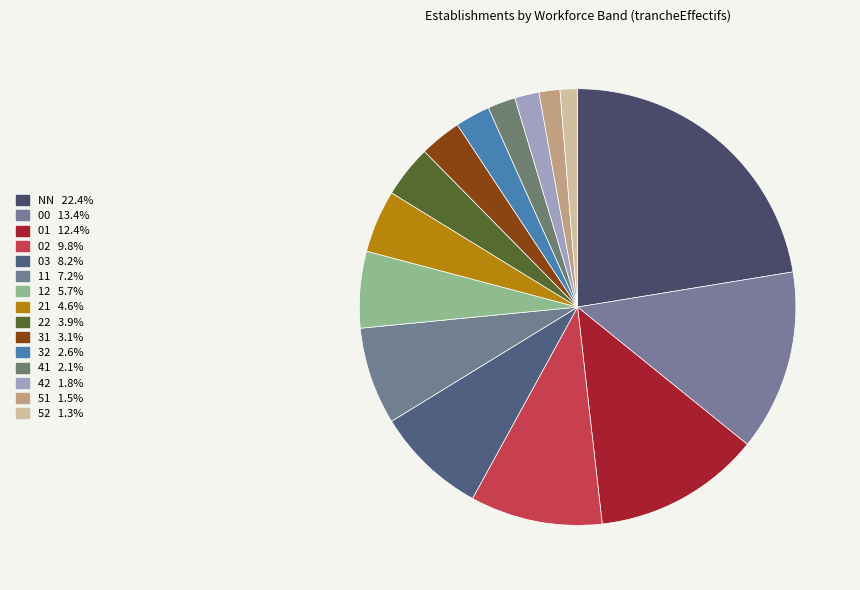

Is 51 the majority of the pie?

No